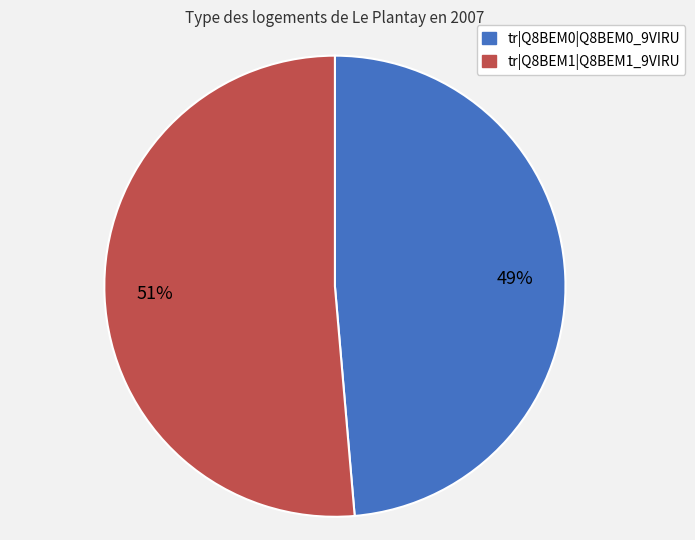

Between tr|Q8BEM1|Q8BEM1_9VIRU and tr|Q8BEM0|Q8BEM0_9VIRU, which is larger?

tr|Q8BEM1|Q8BEM1_9VIRU